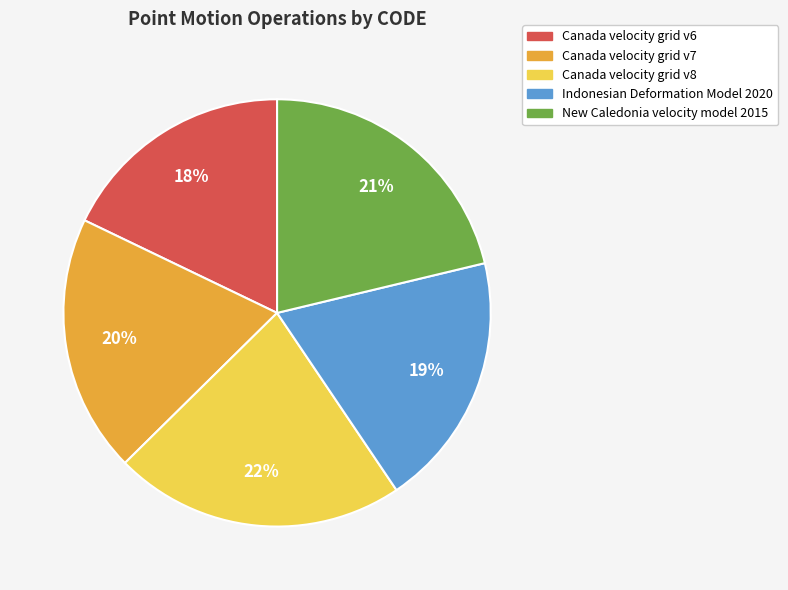

Which category has the biggest portion of the pie?

Canada velocity grid v8